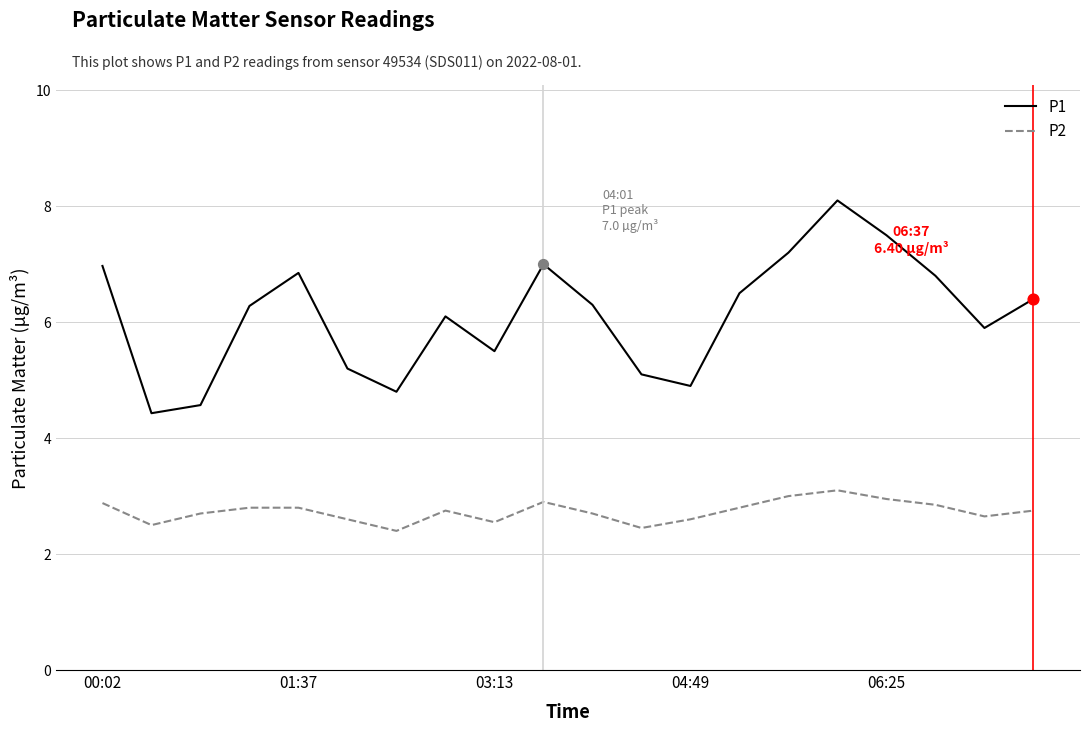

Which series has the largest total across all categories?

P1